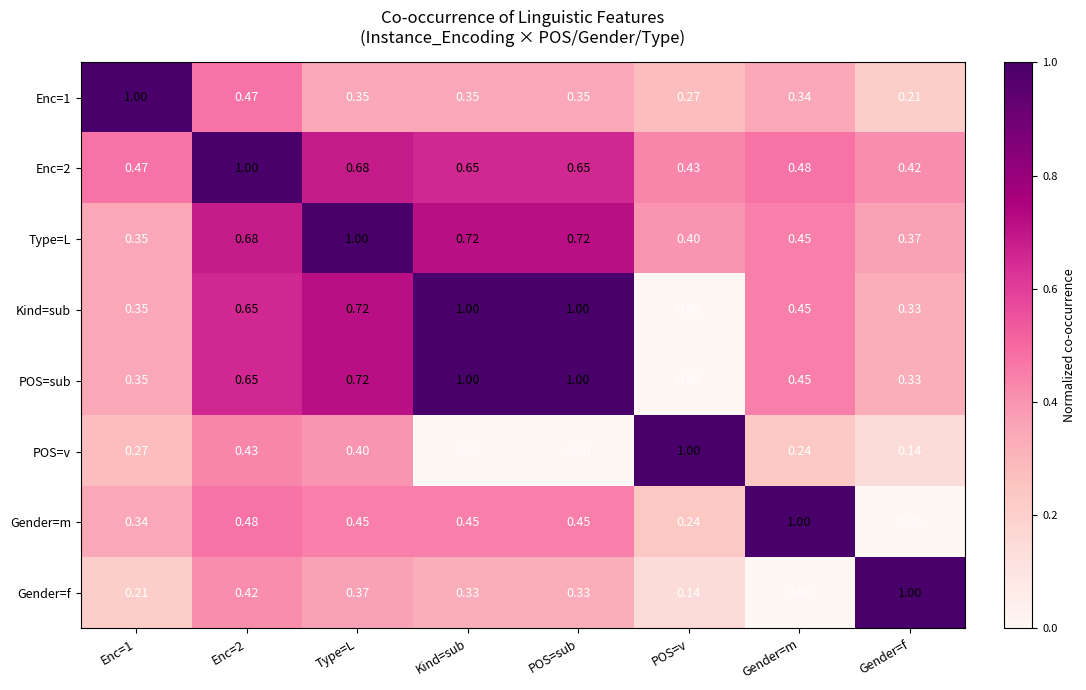

Which category has the lowest value in the Enc=2 series?

Gender=f